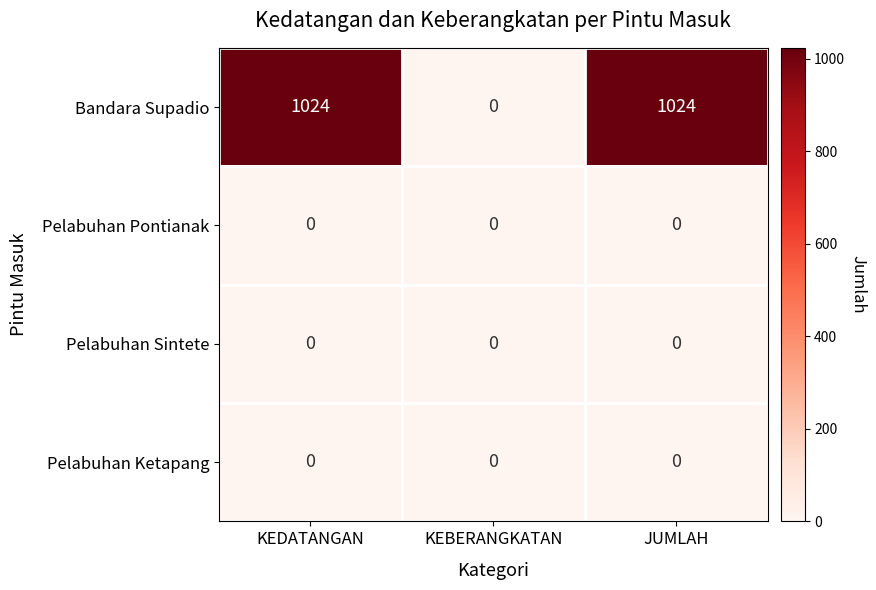

Reading left to right, extract all data points from this chart.

Bandara Supadio: 1024	0	1024
Pelabuhan Pontianak: 0	0	0
Pelabuhan Sintete: 0	0	0
Pelabuhan Ketapang: 0	0	0